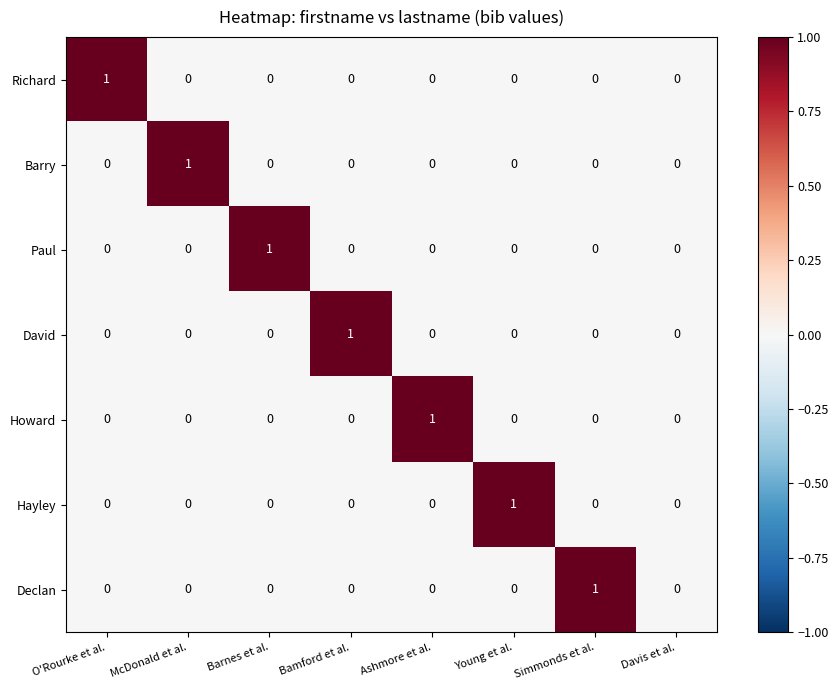

How many Richard values are between 0 and 1?

8